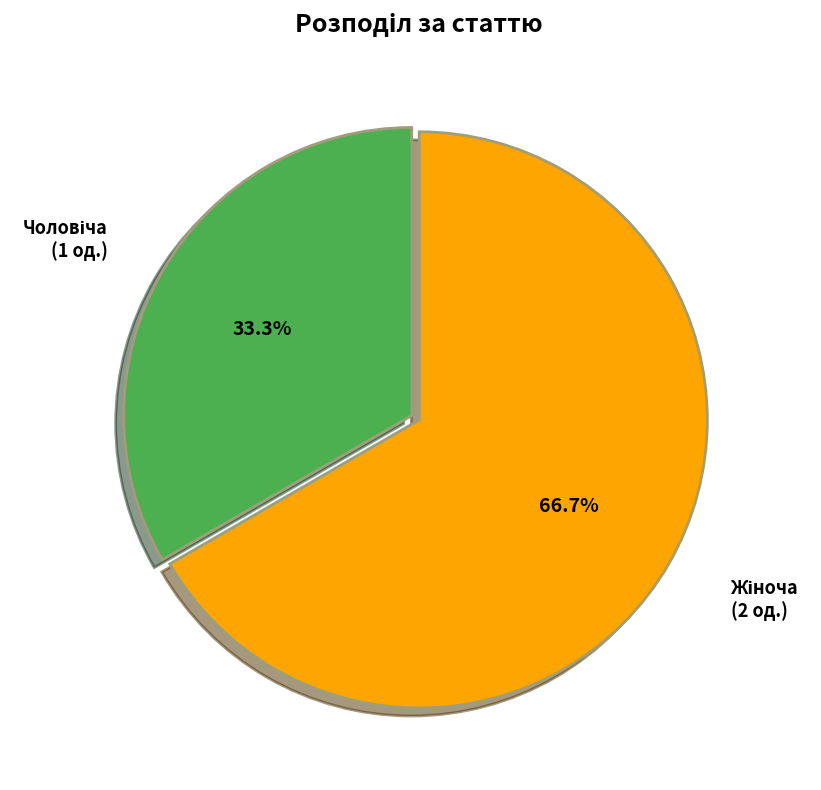

Does any single category account for the majority?

Yes